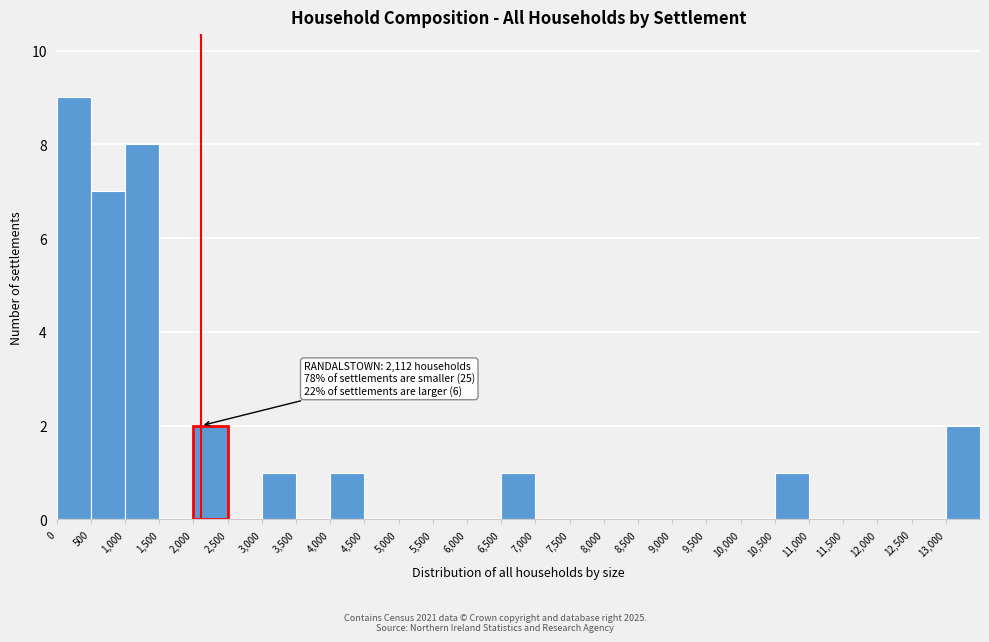

Over which range of the x-axis is the bar tallest?

0 to 500